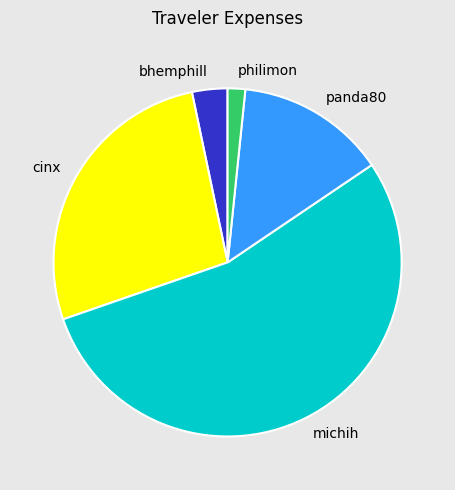

What is the ratio of the value at michih to the value at philimon?

33.2